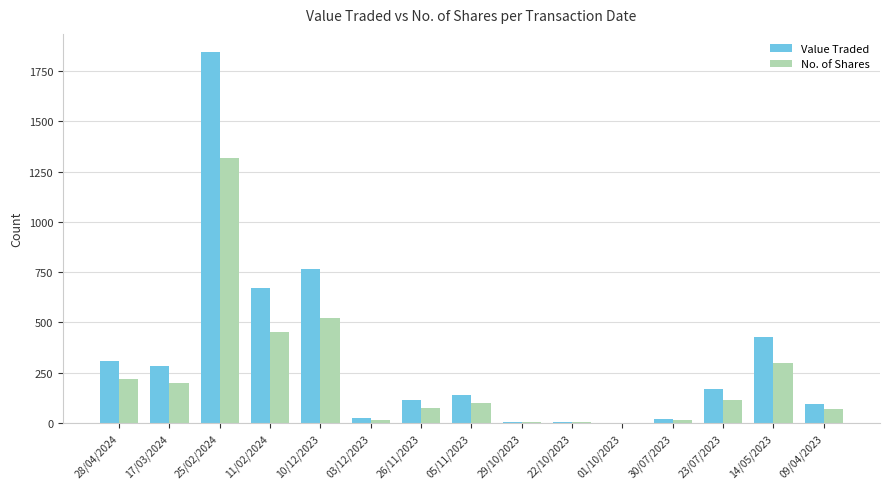

What is the sum of all Value Traded values?

4868